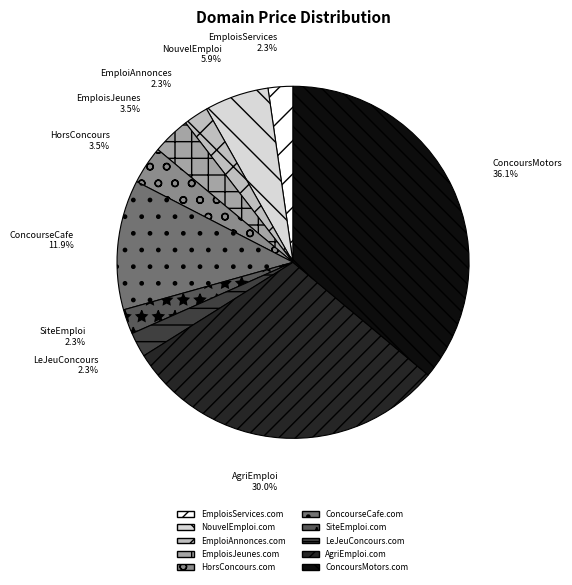

To the nearest percent, what is the difference between the HorsConcours.com and ConcourseCafe.com slice percentages?

8%